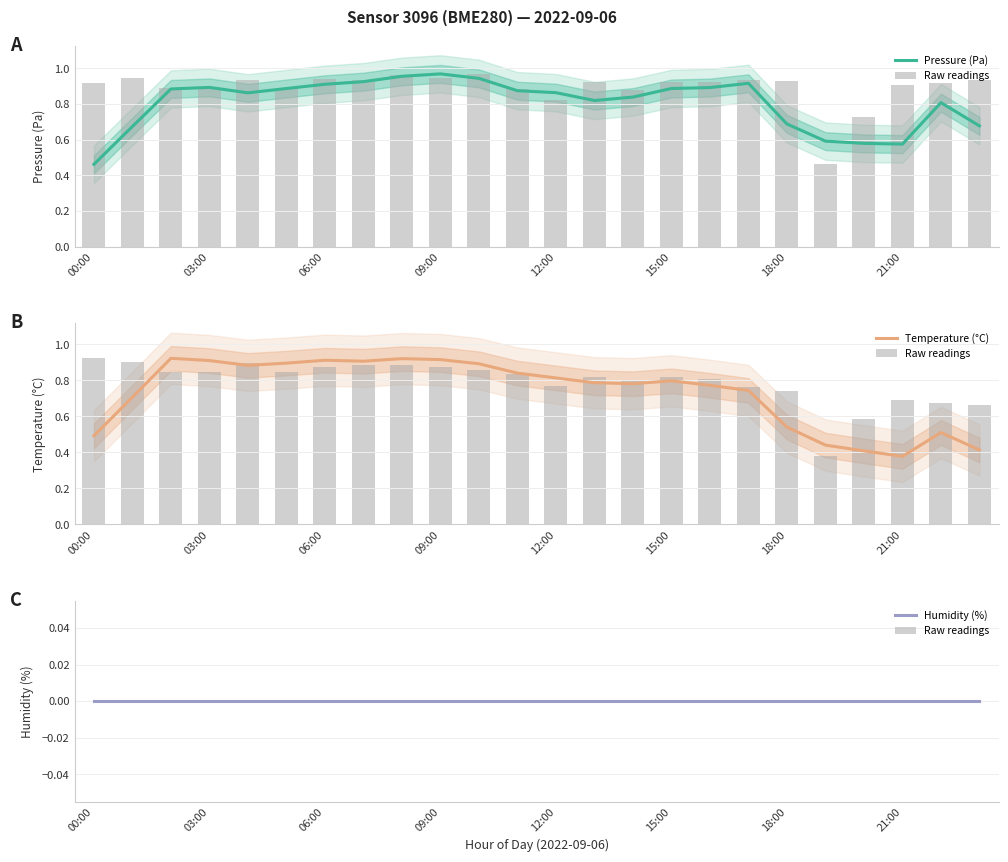

What is the sum of all Pressure (Pa) values?

19.4